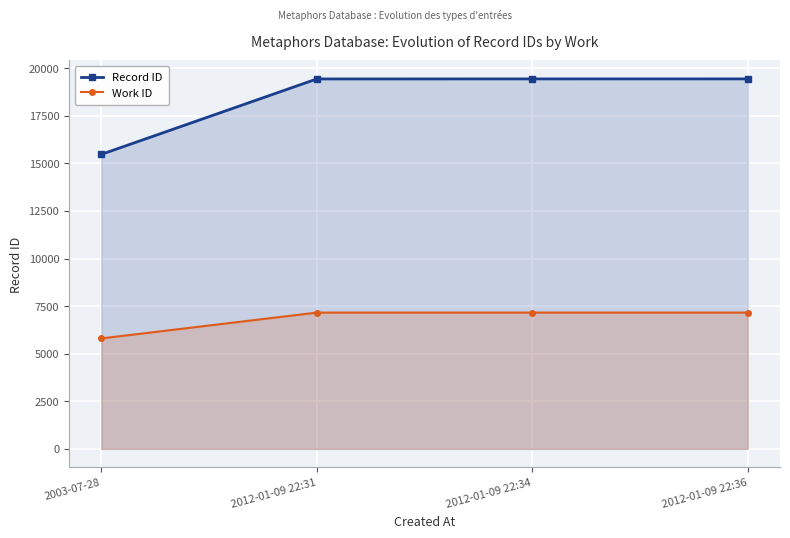

True or false: Record ID and Work ID intersect in this chart.

False